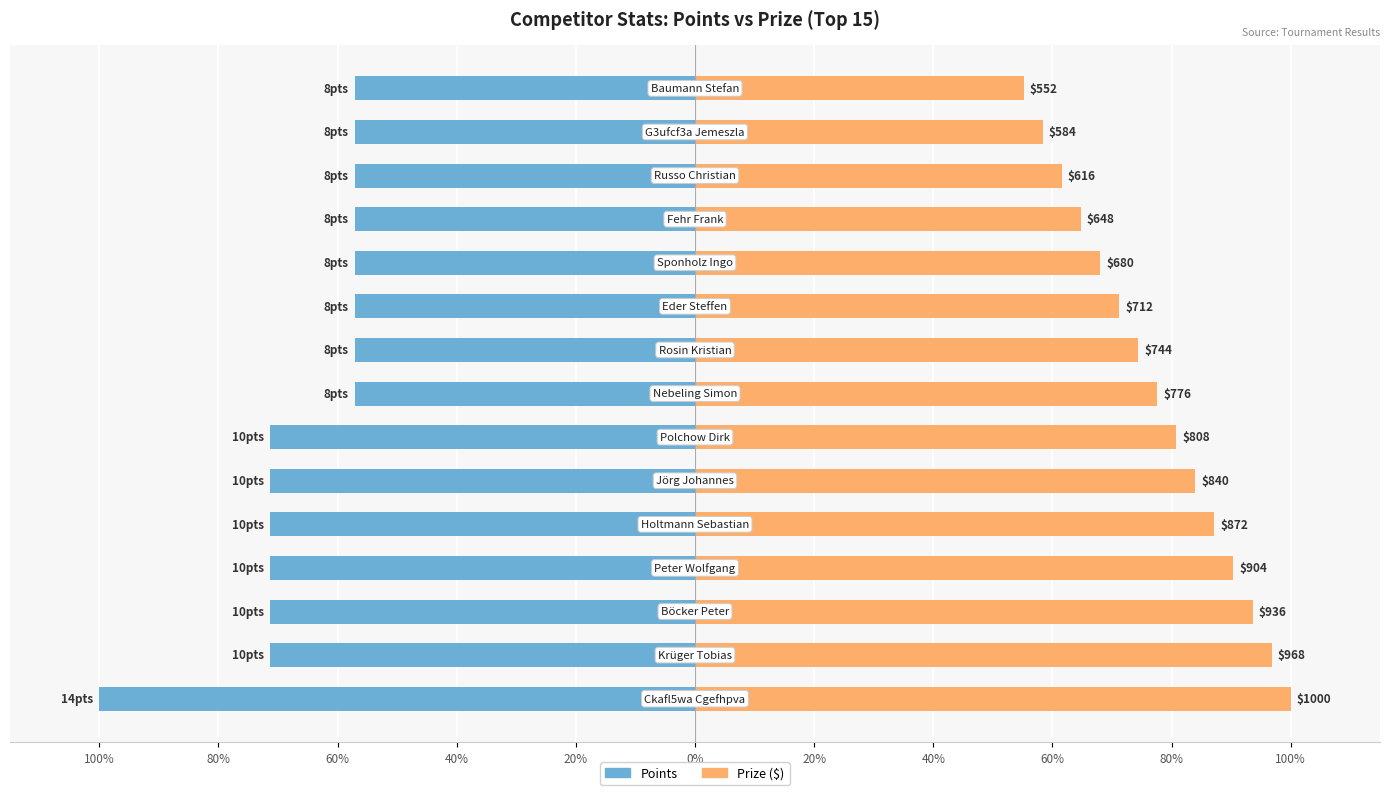

What value does the Points series have at 40%?

-57.1